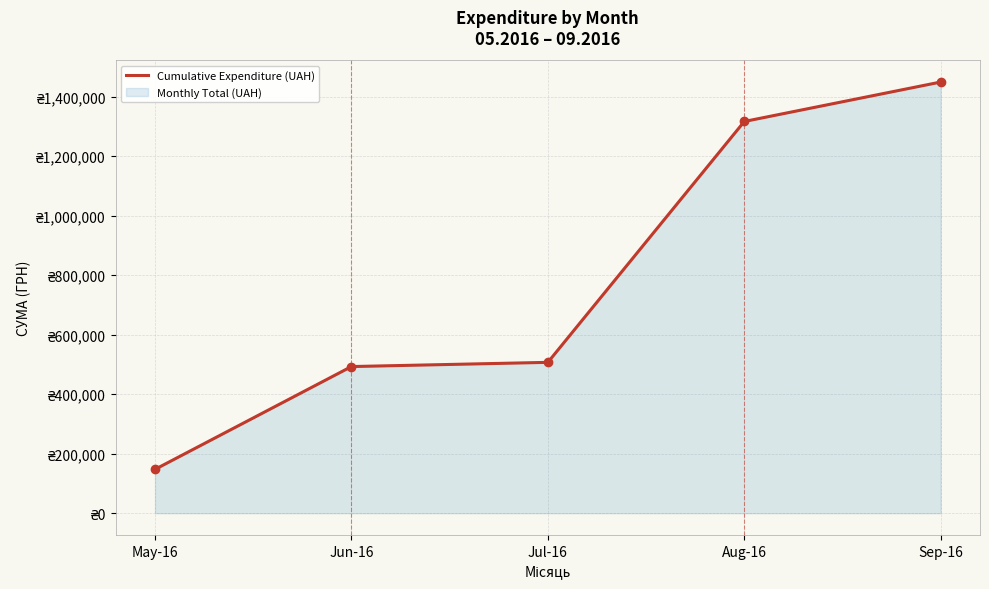

Reading left to right, transcribe all the data shown in this chart.

May-16=147416.2	Jun-16=492983.9	Jul-16=507141.4	Aug-16=1316770.0	Sep-16=1449388.7